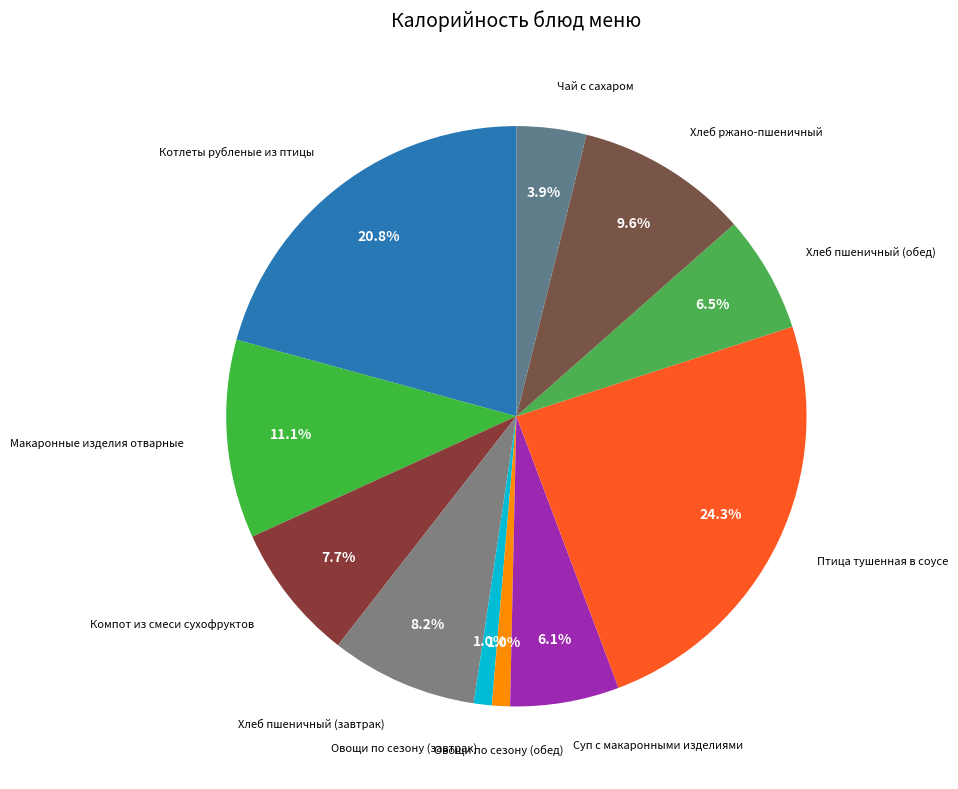

To the nearest percent, what is the difference between the largest and smallest slice percentages?

23%